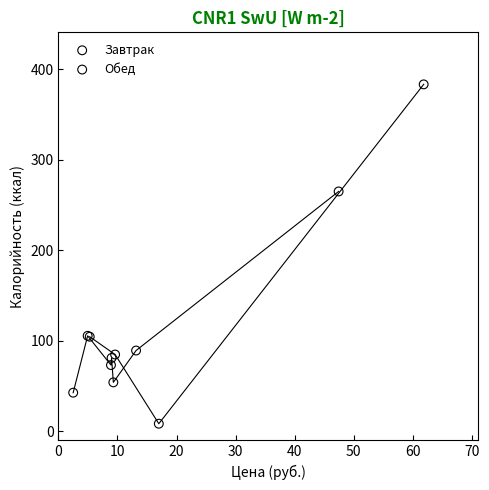

Which series has the widest spread of Y values?

Завтрак